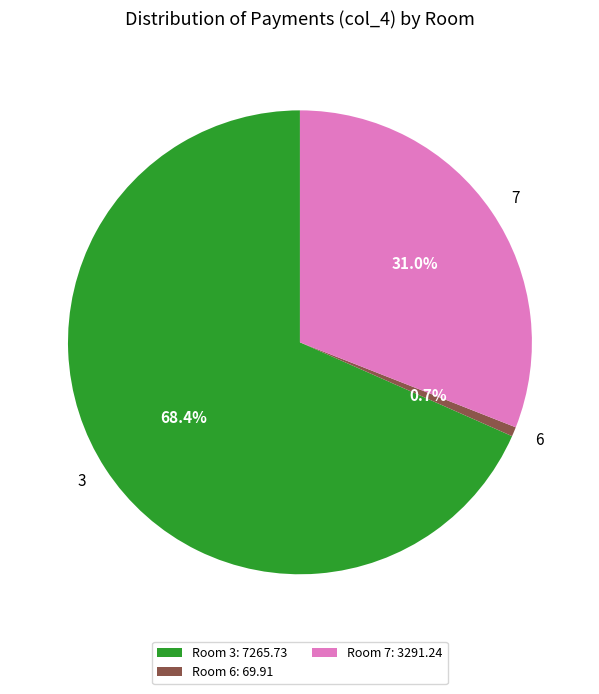

To the nearest percent, what is the average slice percentage?

33%